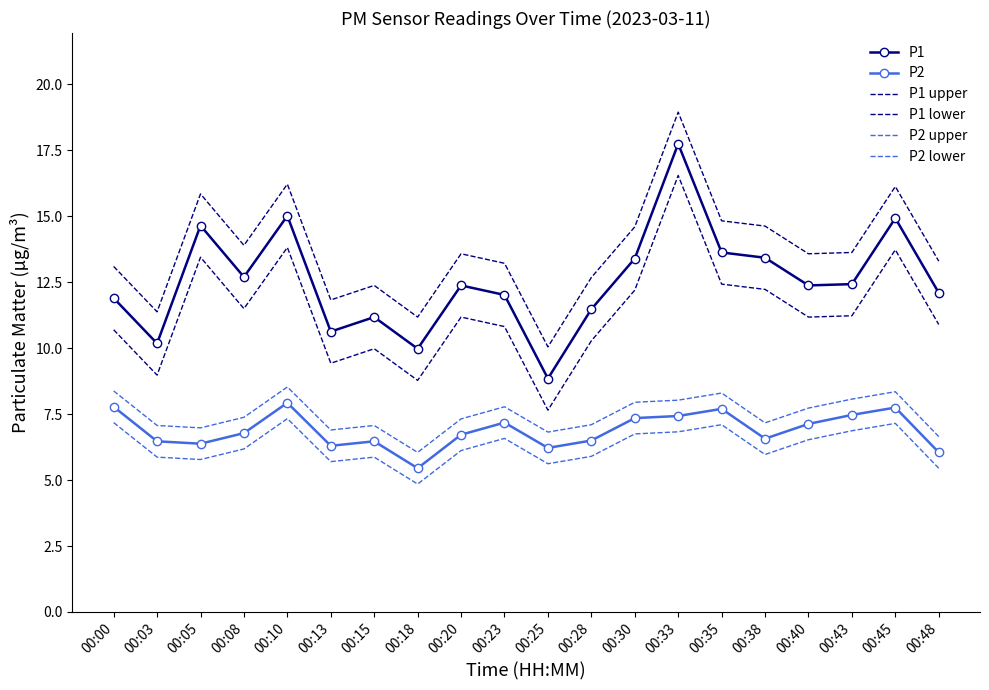

What is the maximum value shown in the chart?

18.9